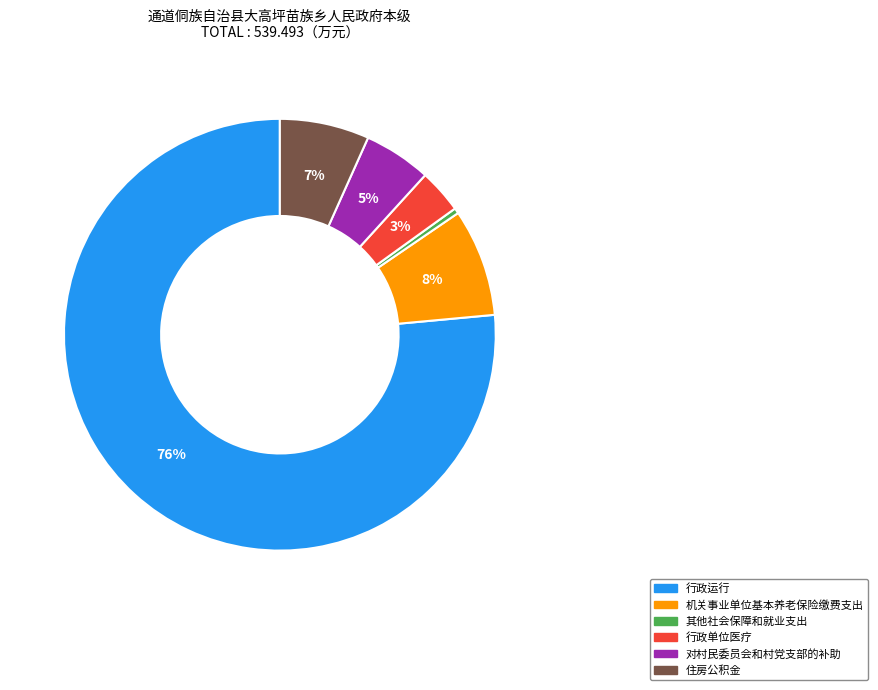

Which category has the smallest portion of the pie?

其他社会保障和就业支出